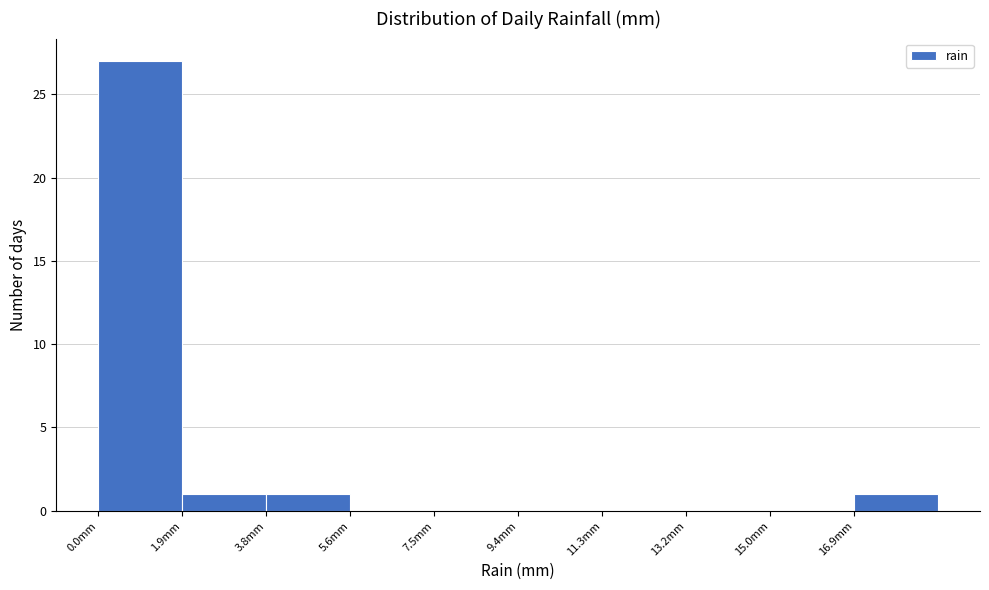

How tall is the bar that spans 1.88 to 3.76 on the x-axis? Neither the bar edges nor the heights are printed on the chart, so give them approximately, as read against the axes.

1